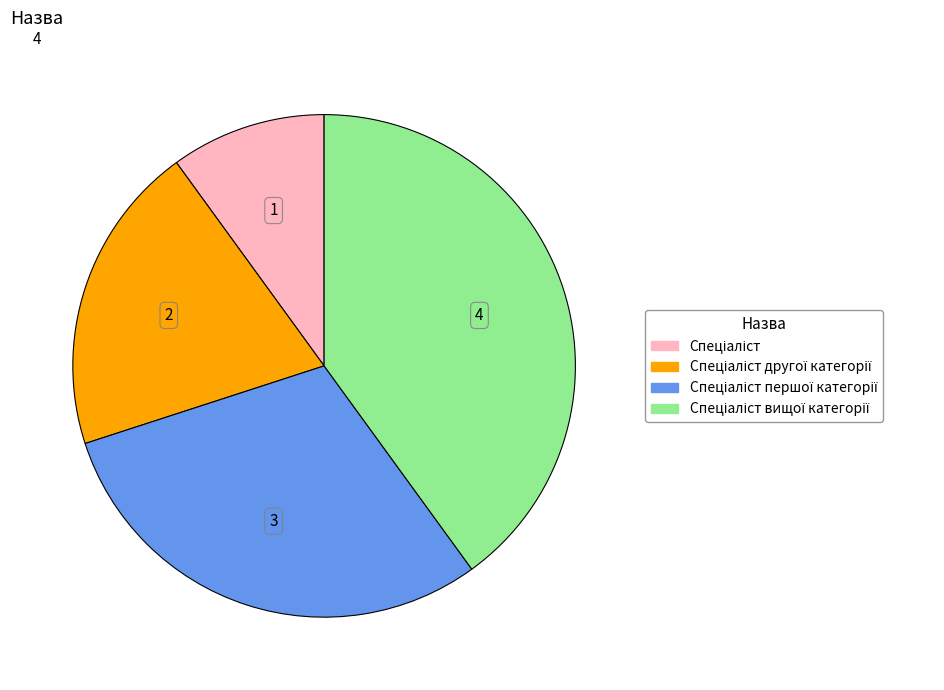

Does any single category account for the majority?

No